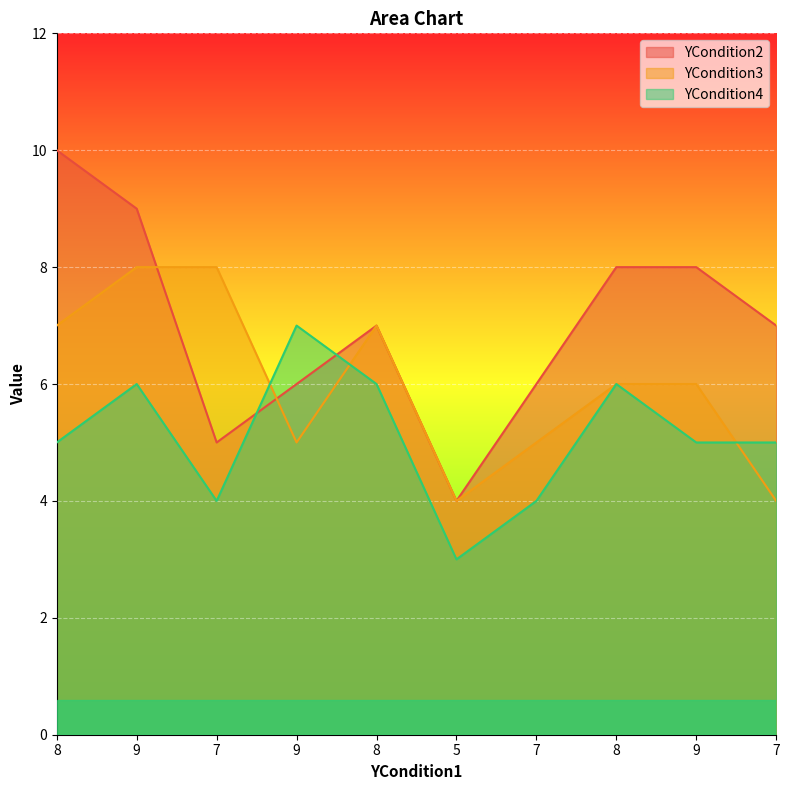

Reading right to left, list all the values displayed in this chart.

YCondition2: 7	8	8	6	4	7	6	5	9	10
YCondition3: 4	6	6	5	4	7	5	8	8	7
YCondition4: 5	5	6	4	3	6	7	4	6	5